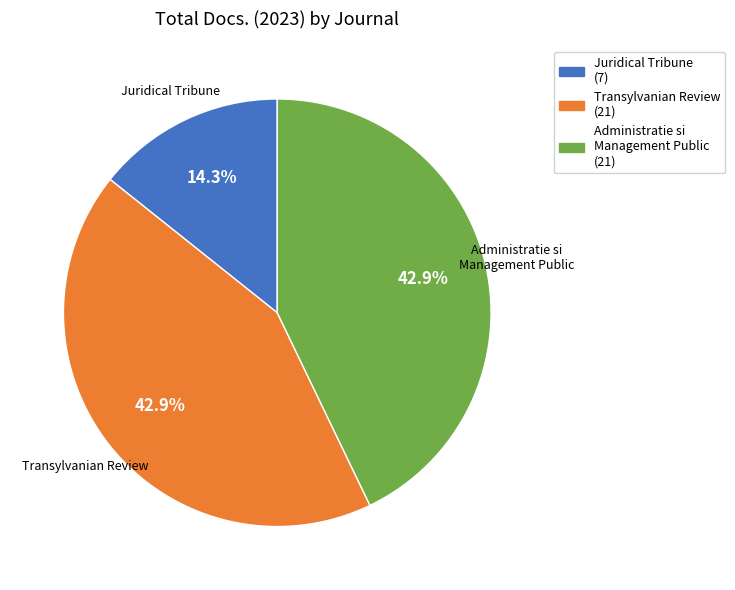

Is there any slice that represents more than half of the pie?

No